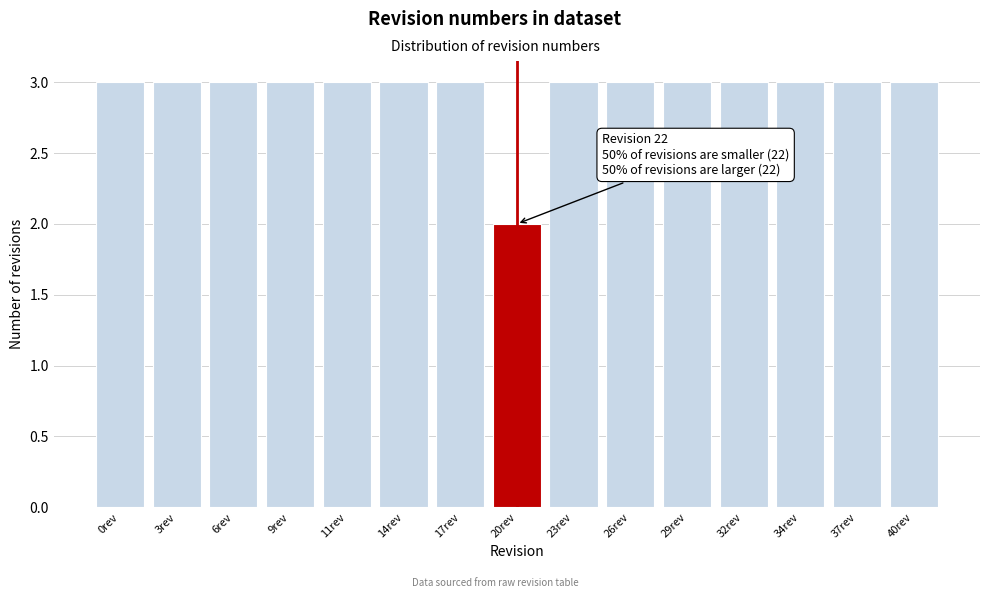

Reading left to right, transcribe all the data shown in this chart.

3	3	3	3	3	3	3	2	3	3	3	3	3	3	3